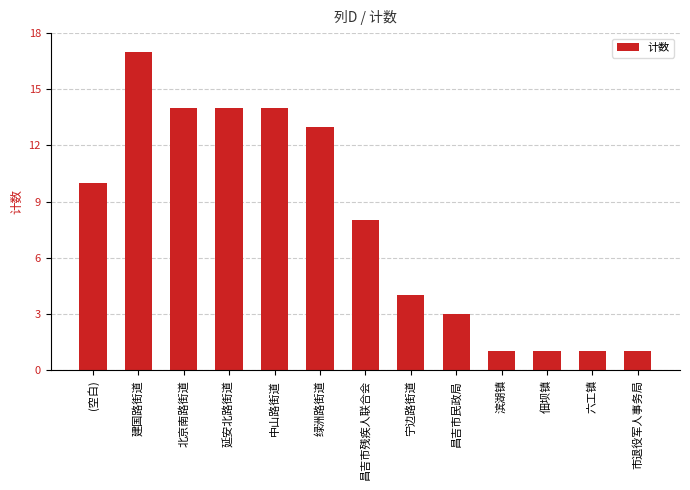

Between 昌吉市残疾人联合会 and 建国路街道, which is larger?

建国路街道